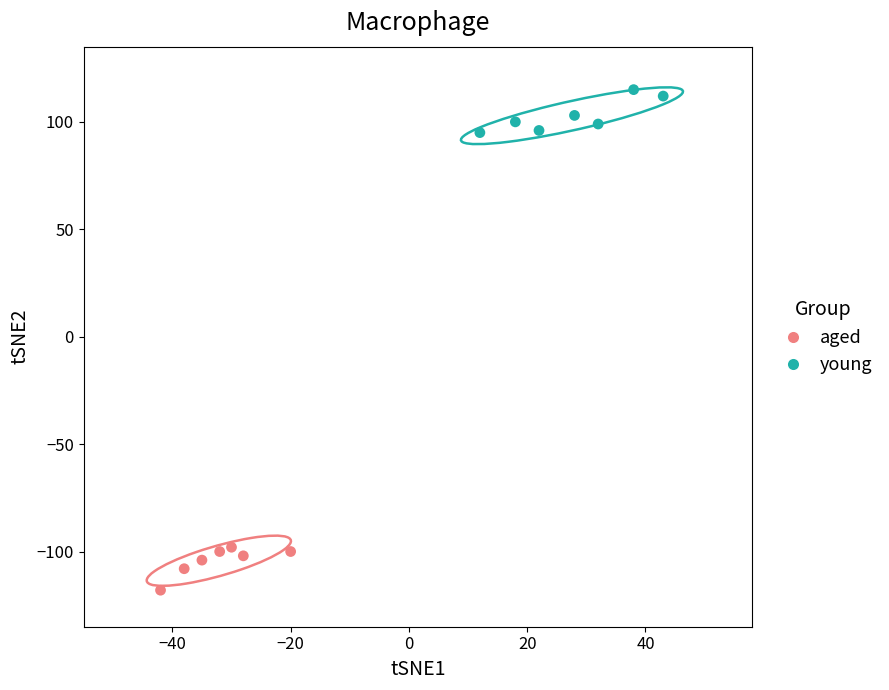

What are all the series names shown in the legend?

aged, young